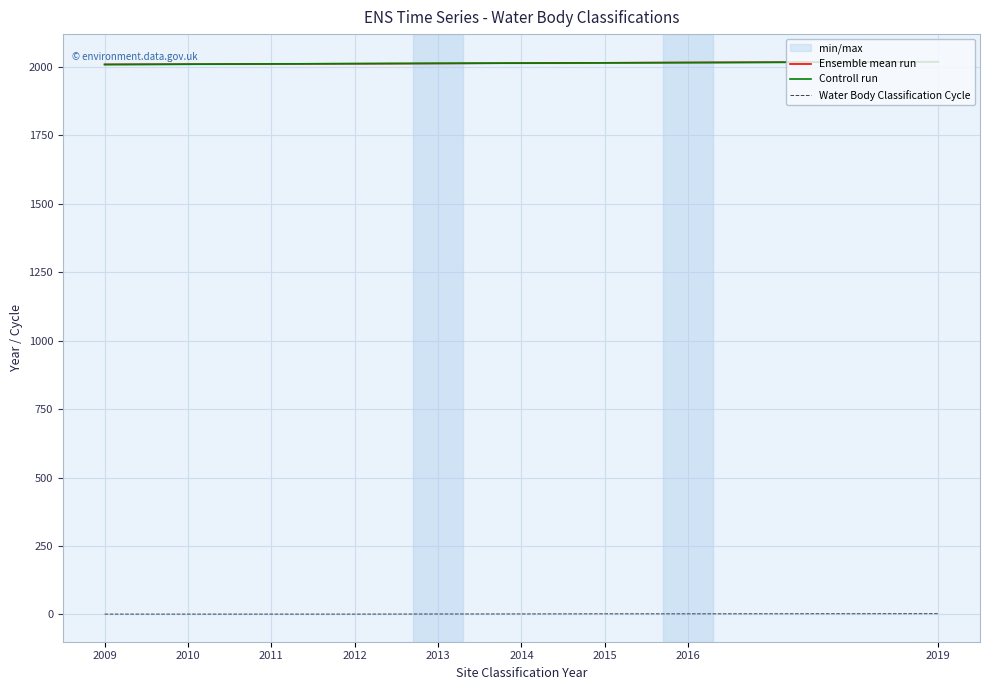

True or false: Water Body Classification Cycle and Ensemble mean run cross at least once.

False